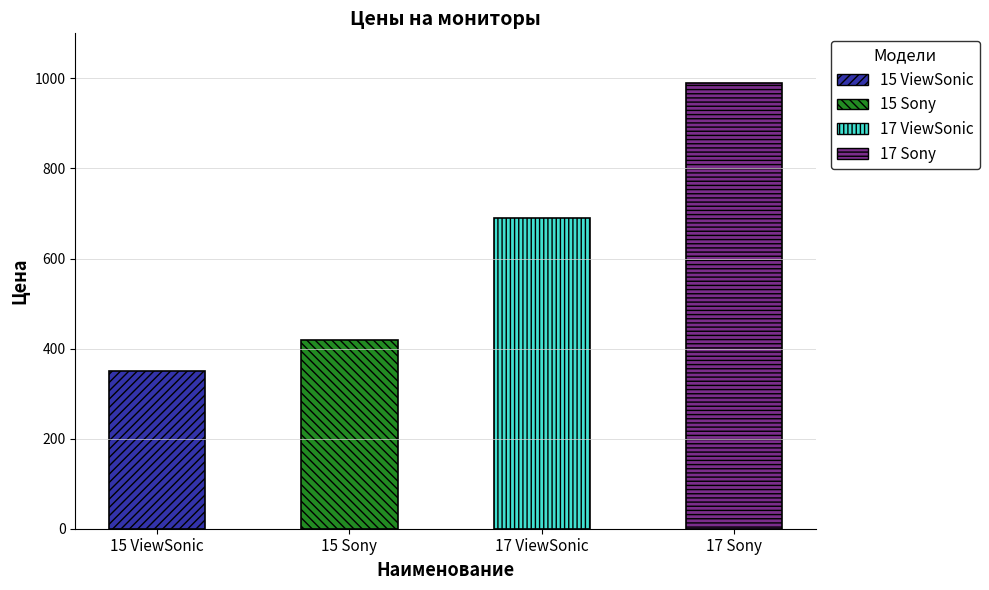

The value at 17 ViewSonic is 422. True or false?

False